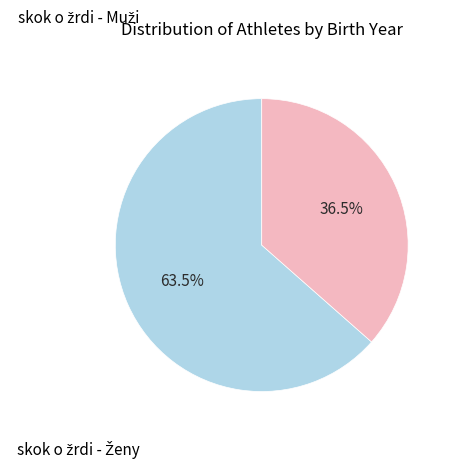

Is there a majority slice in this chart?

Yes